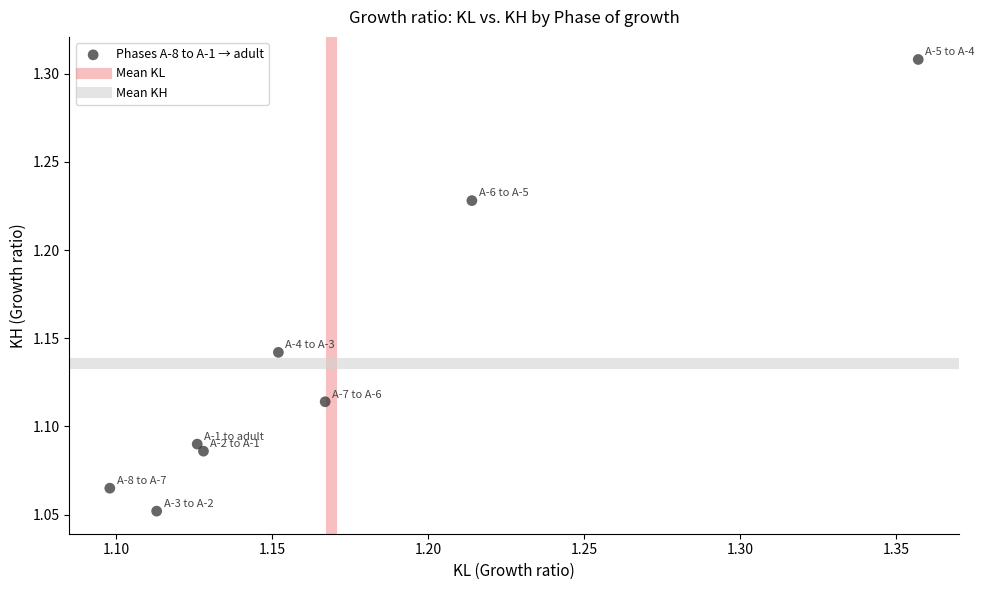

What is the range of Y values (max minus min)?

0.3